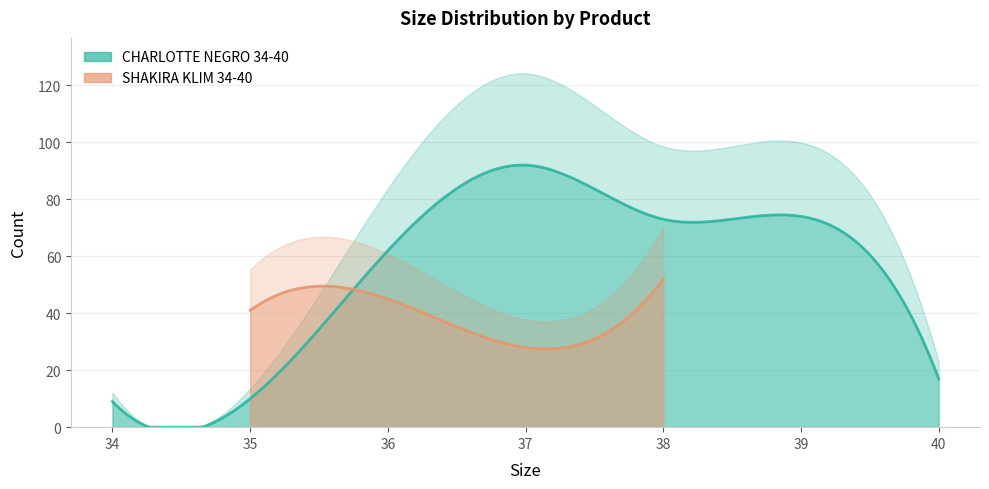

Where is CHARLOTTE NEGRO 34-40 nearest to the value 50?

36